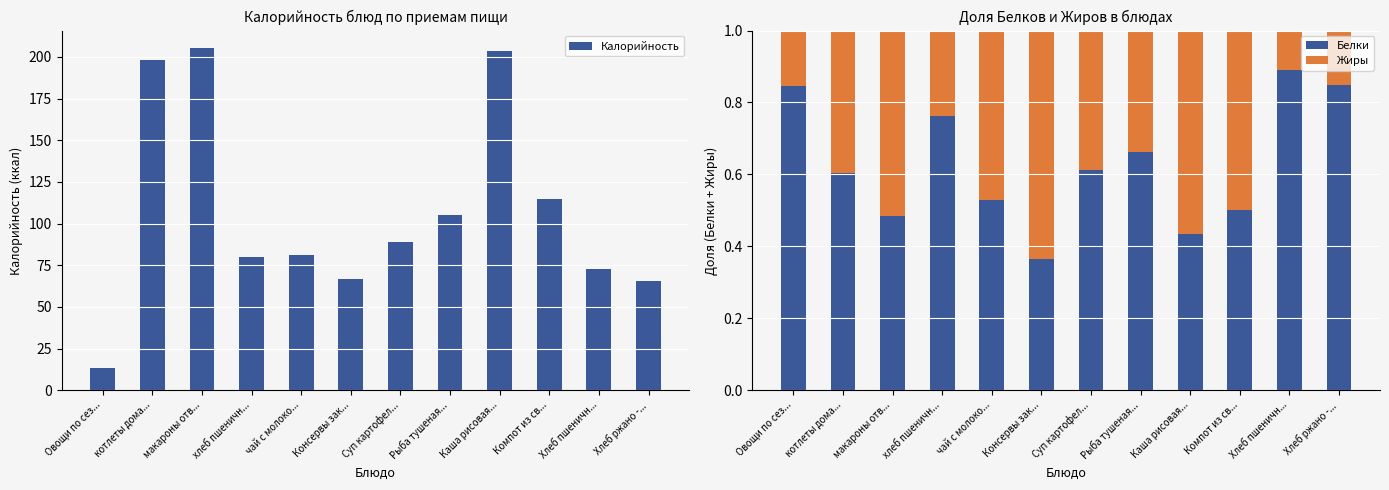

True or false: Калорийность has a value of 65.7 at Хлеб ржано -....

True